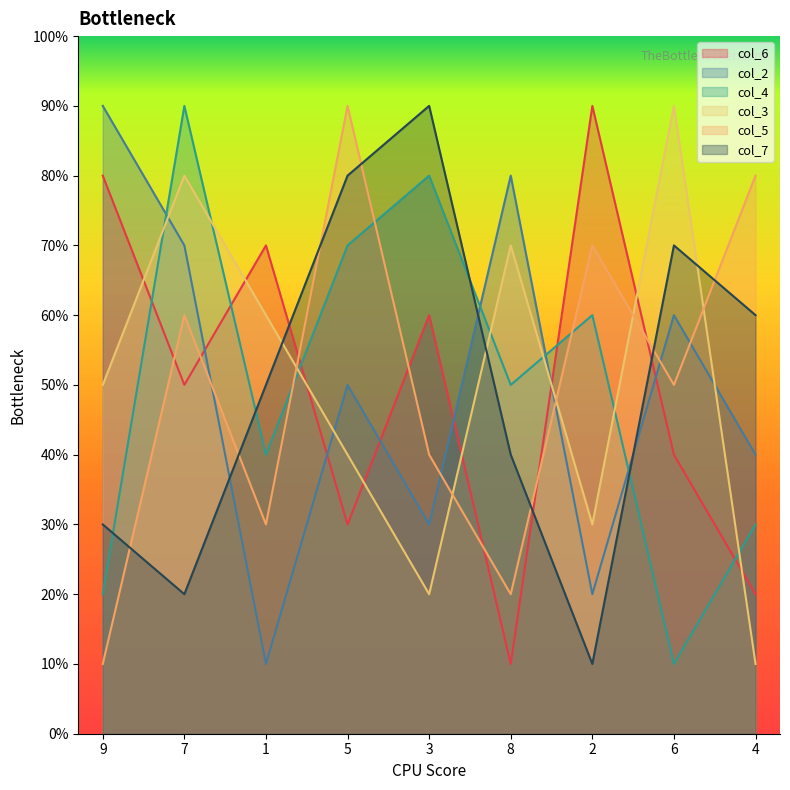

What position from the left is 4?

9